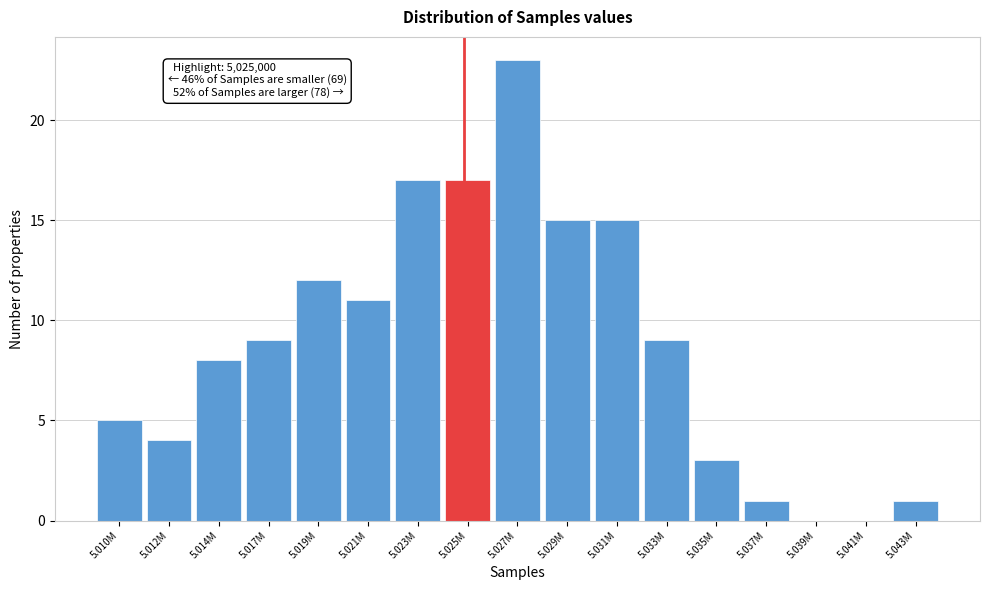

Reading left to right, list all the values displayed in this chart.

5.010M=5	5.012M=4	5.014M=8	5.017M=9	5.019M=12	5.021M=11	5.023M=17	5.025M=17	5.027M=23	5.029M=15	5.031M=15	5.033M=9	5.035M=3	5.037M=1	5.039M=0	5.041M=0	5.043M=1